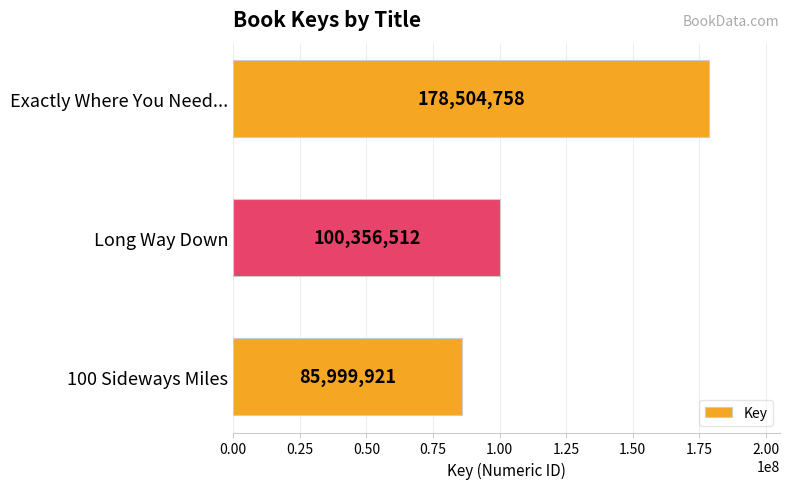

What is the minimum value shown in the chart?

85999921